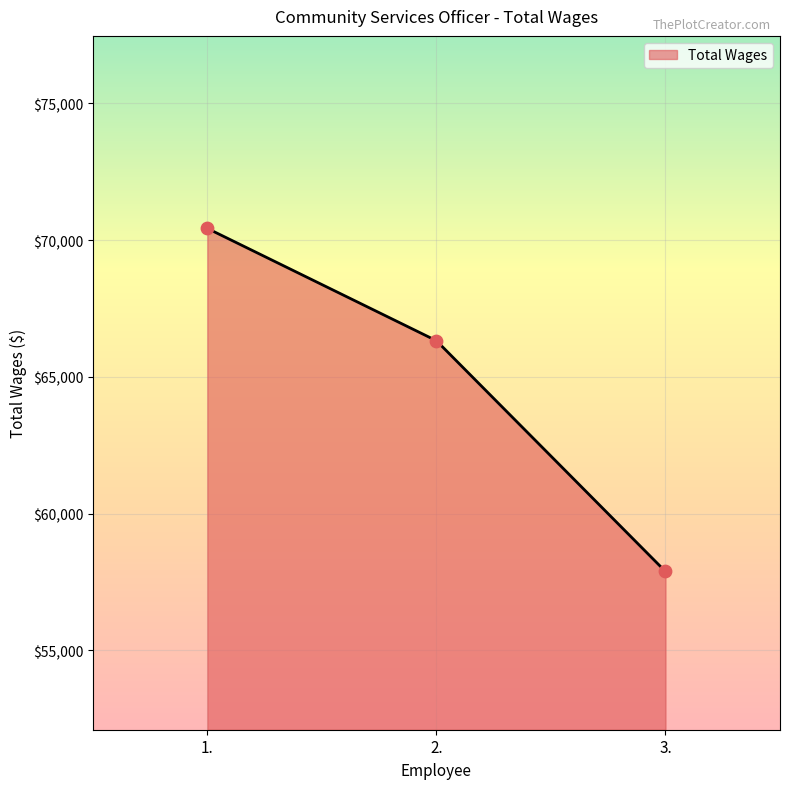

What is the change in value from 2. to 3.?

-8442